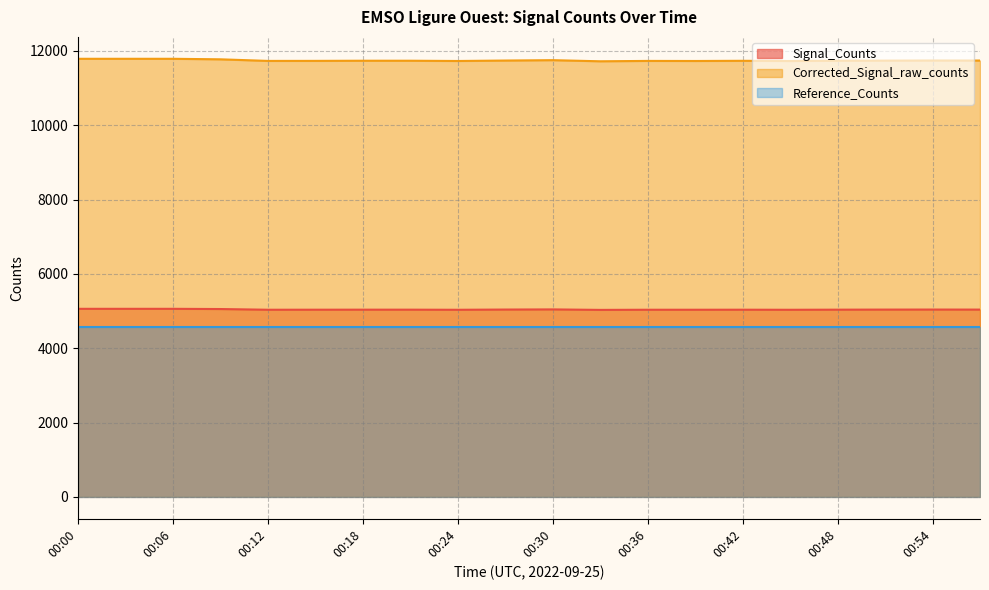

The value of Corrected_Signal_raw_counts at 00:12 is 17991. True or false?

False